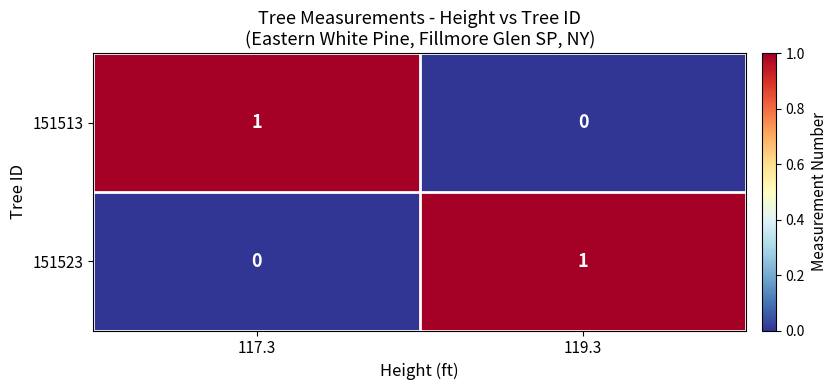

Which category has the highest value in the 151513 series?

117.3